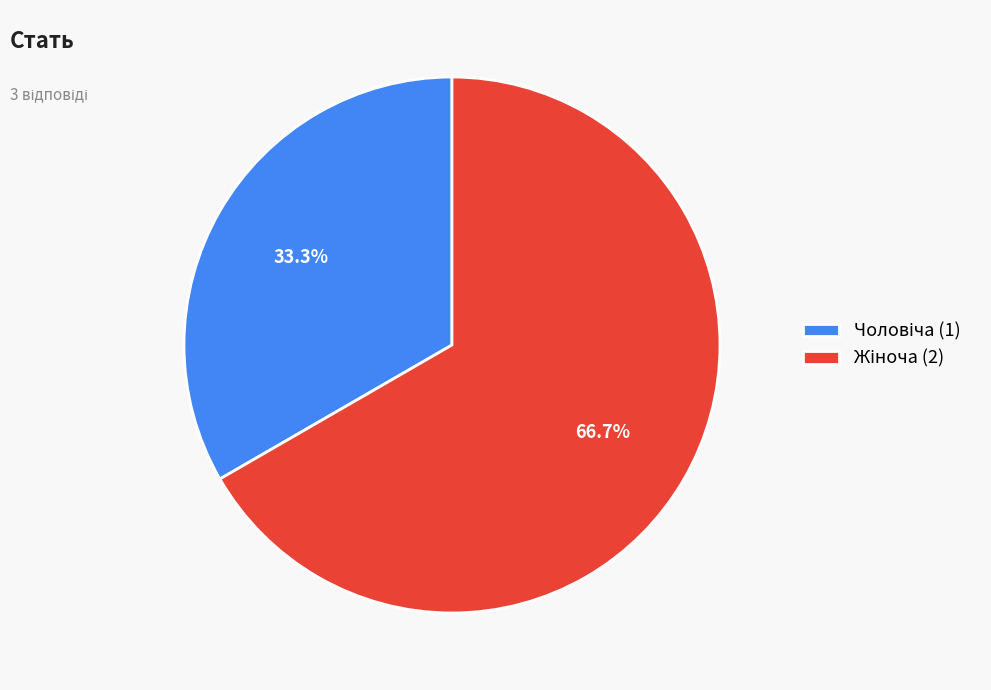

Is there a majority slice in this chart?

Yes